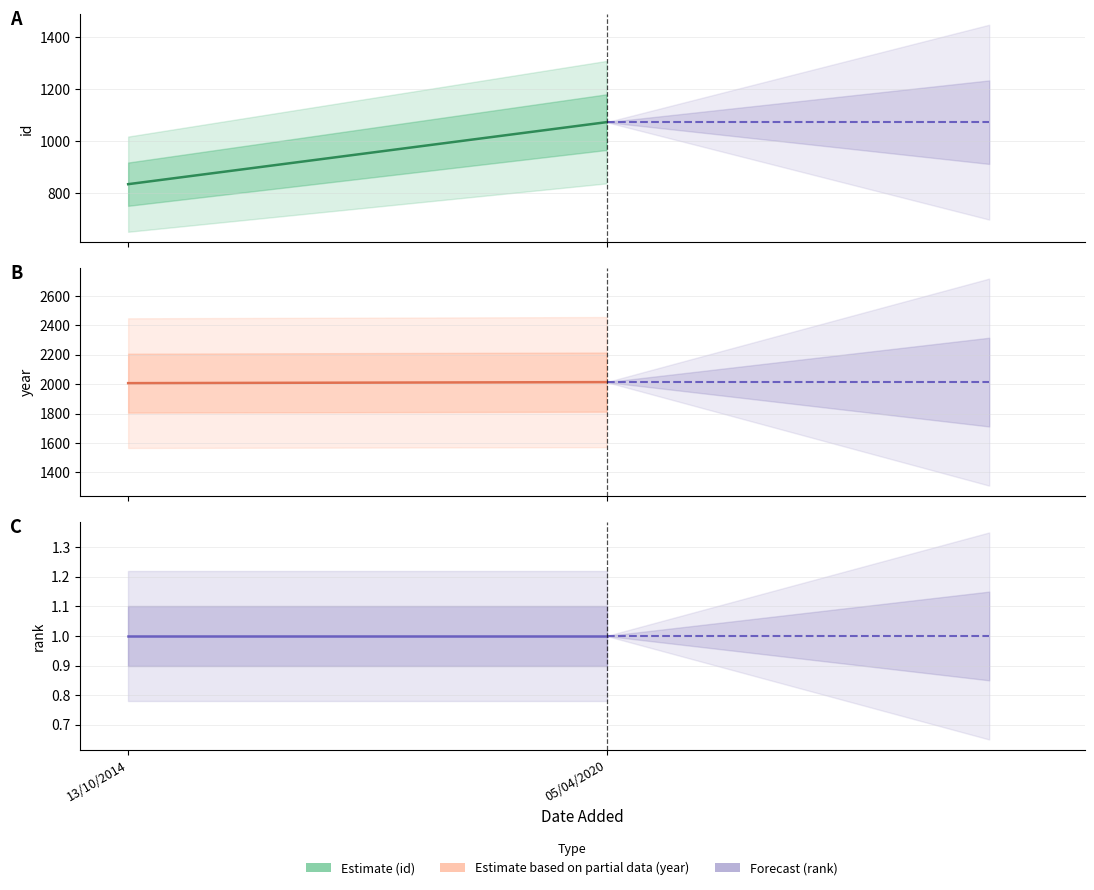

Which series has the widest spread of values?

id